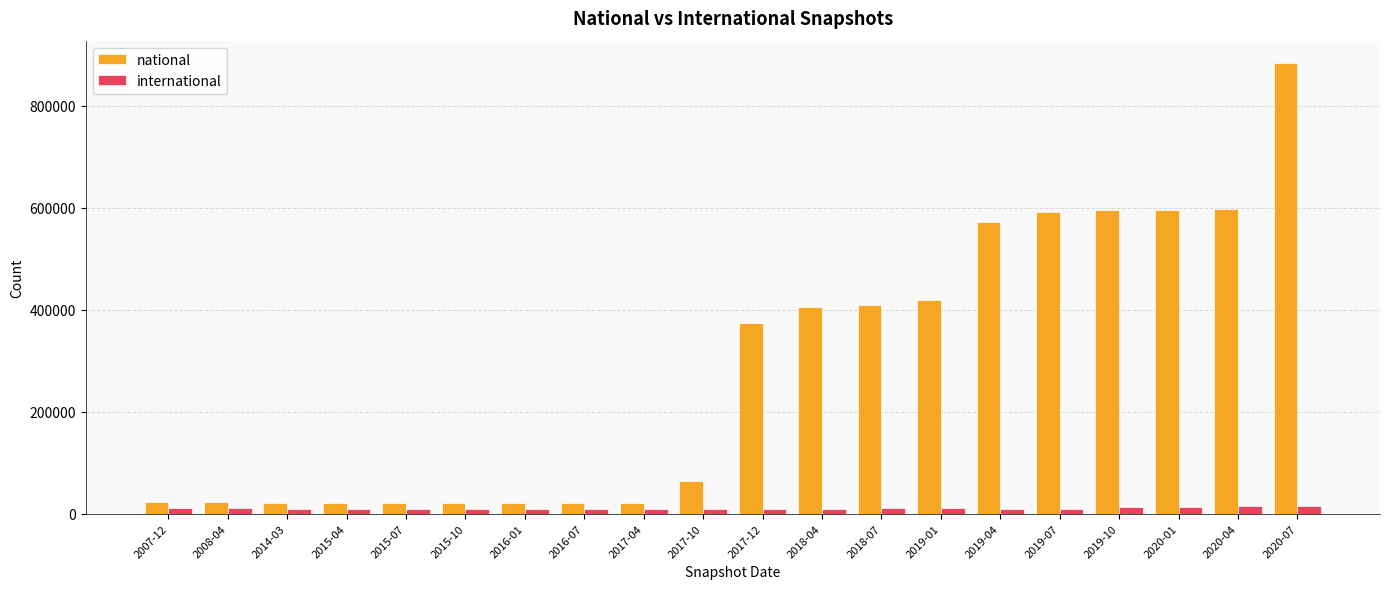

List the series in order of their peak value, highest first.

national, international